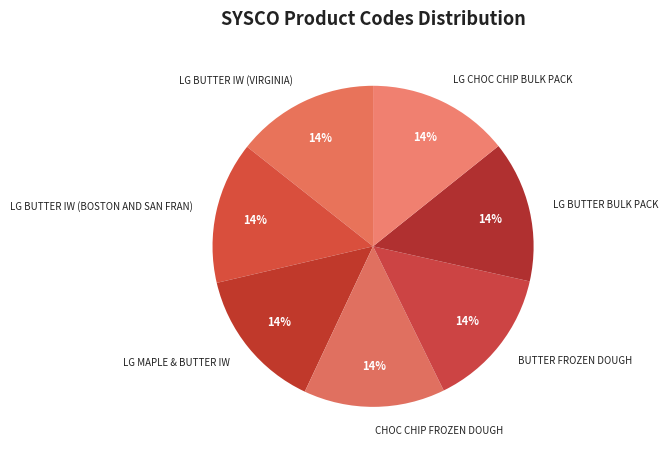

Does LG CHOC CHIP BULK PACK represent more than half of the total?

No